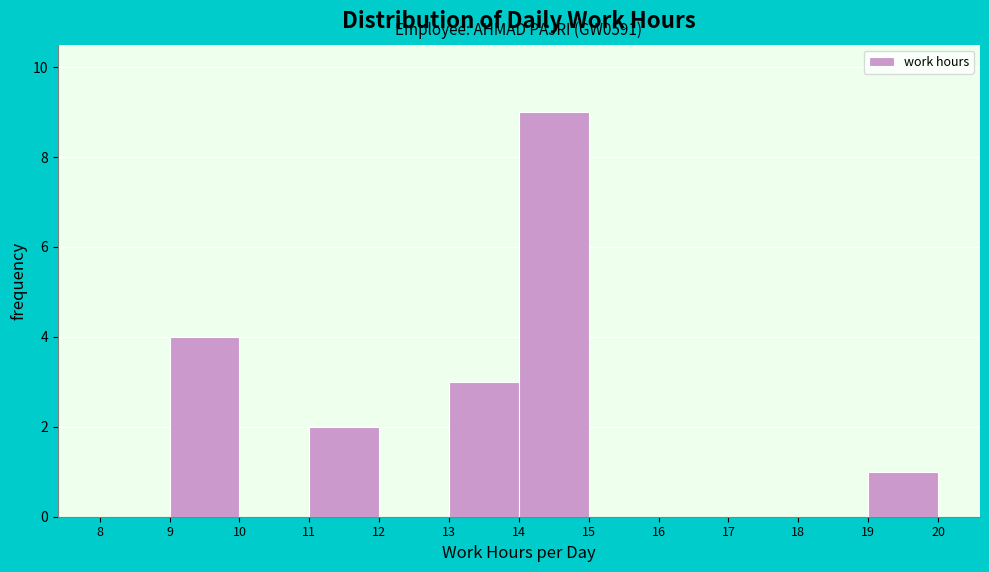

Over which range of the x-axis is the bar tallest?

14 to 15